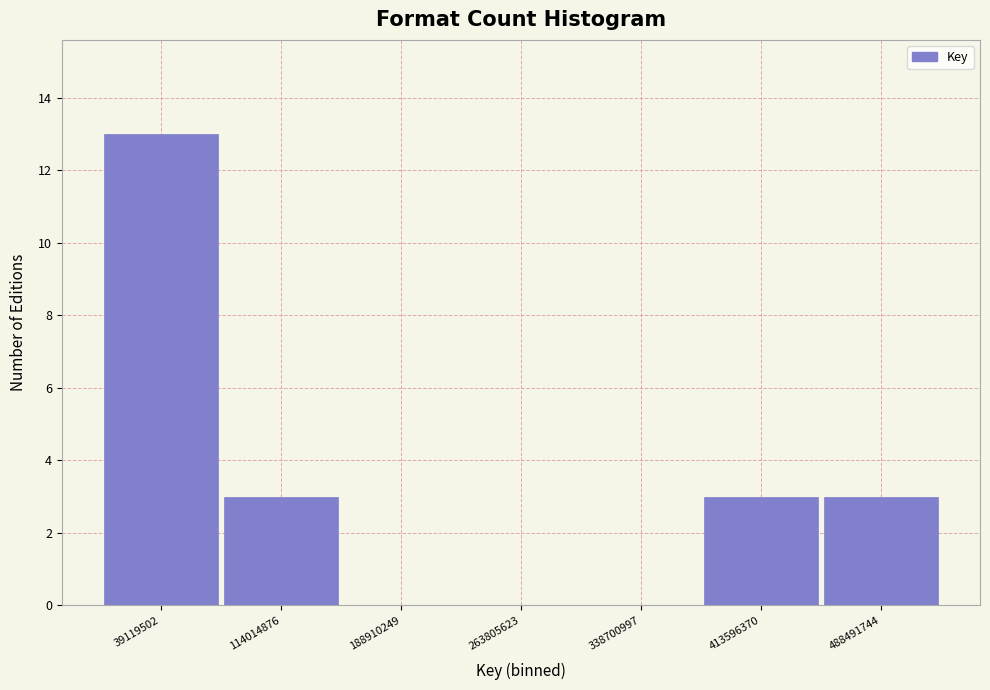

Reading left to right, list every bar in this chart as the range it spans on the x-axis followed by its height. Neither the bar edges nor the heights are printed on the chart, so give them approximately, as read against the axes.

0 to 80000000: 13
80000000 to 150000000: 3
150000000 to 230000000: 0
230000000 to 300000000: 0
300000000 to 380000000: 0
380000000 to 450000000: 3
450000000 to 530000000: 3